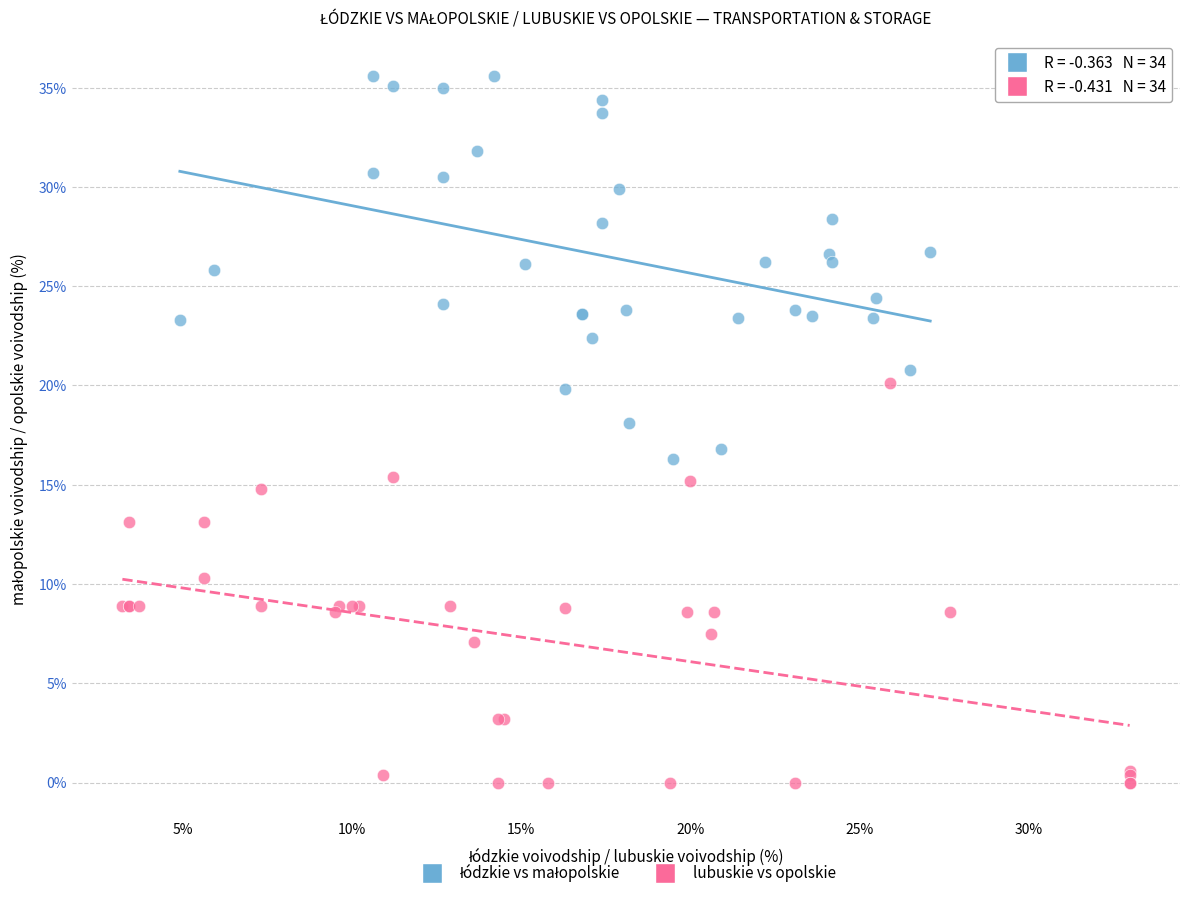

Which series contains the lowest Y value?

lubuskie vs opolskie